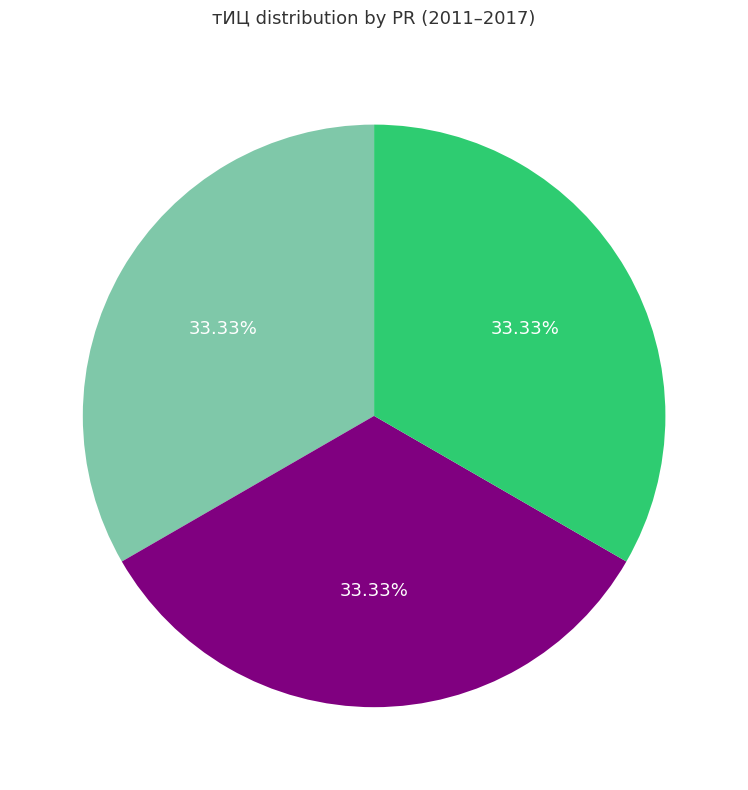

Combined, do PR=0 and PR=1 account for over 50%?

Yes